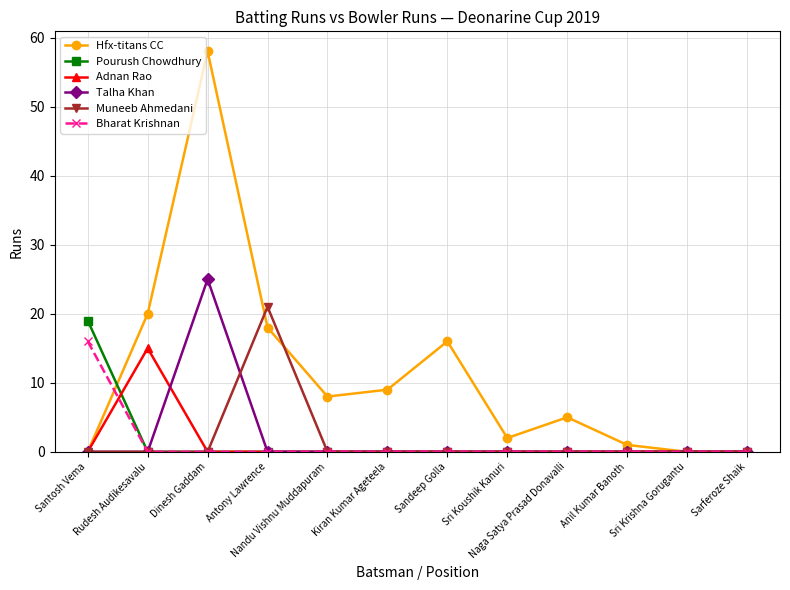

What is the sum of all Pourush Chowdhury values?

19